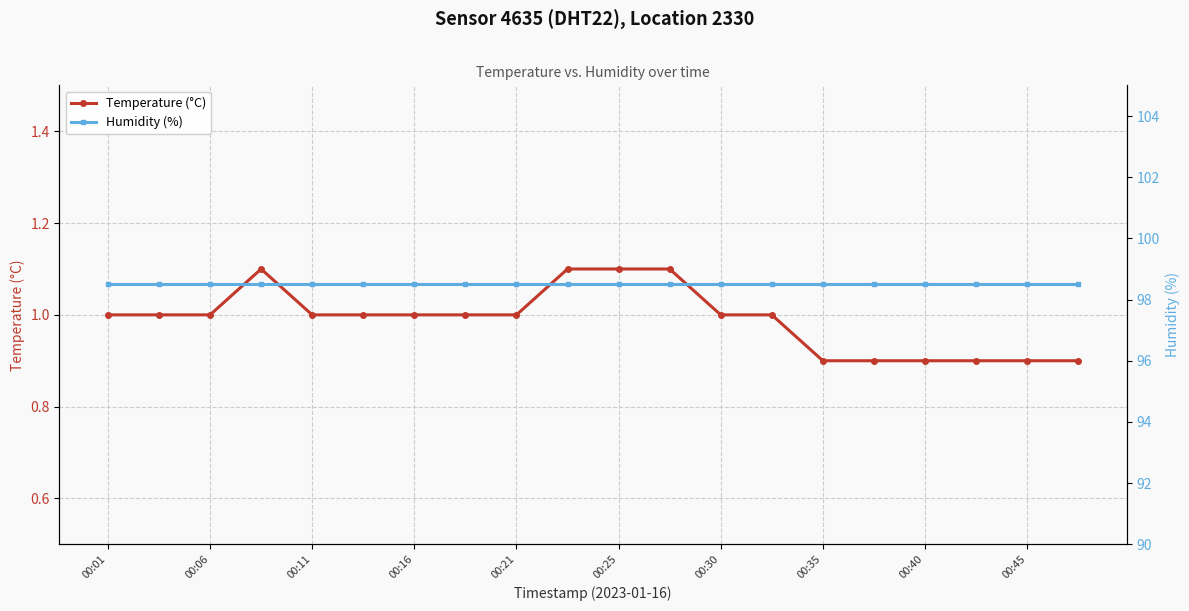

True or false: Humidity (%) and Temperature (°C) intersect in this chart.

False